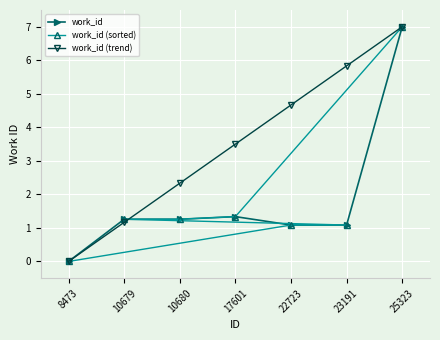

How many times do work_id (sorted) and work_id cross each other?

1